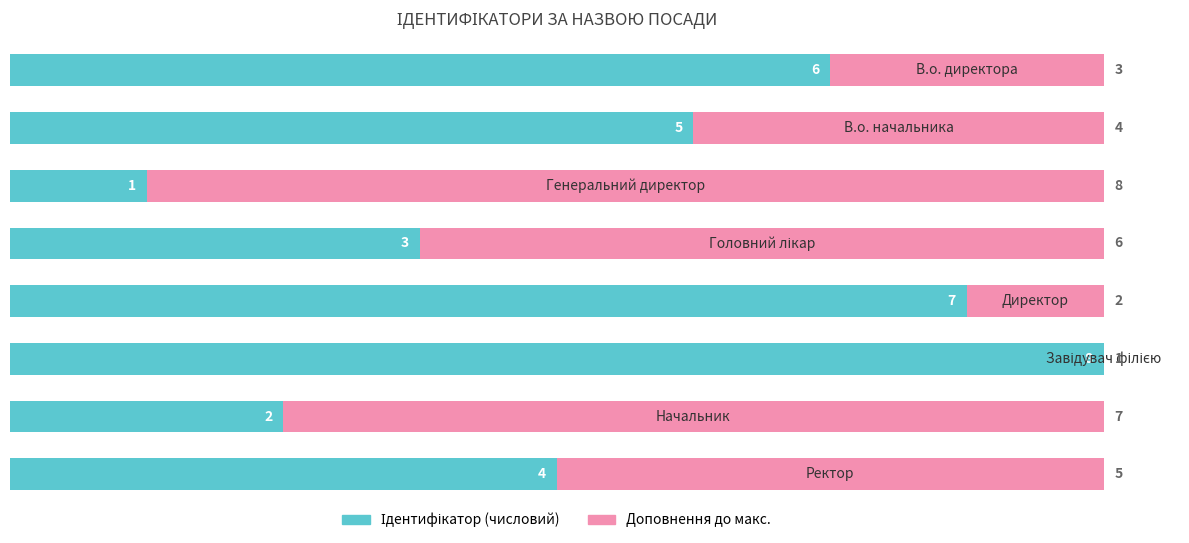

Is it true that Ідентифікатор (право) equals 0.2 at 4?

False